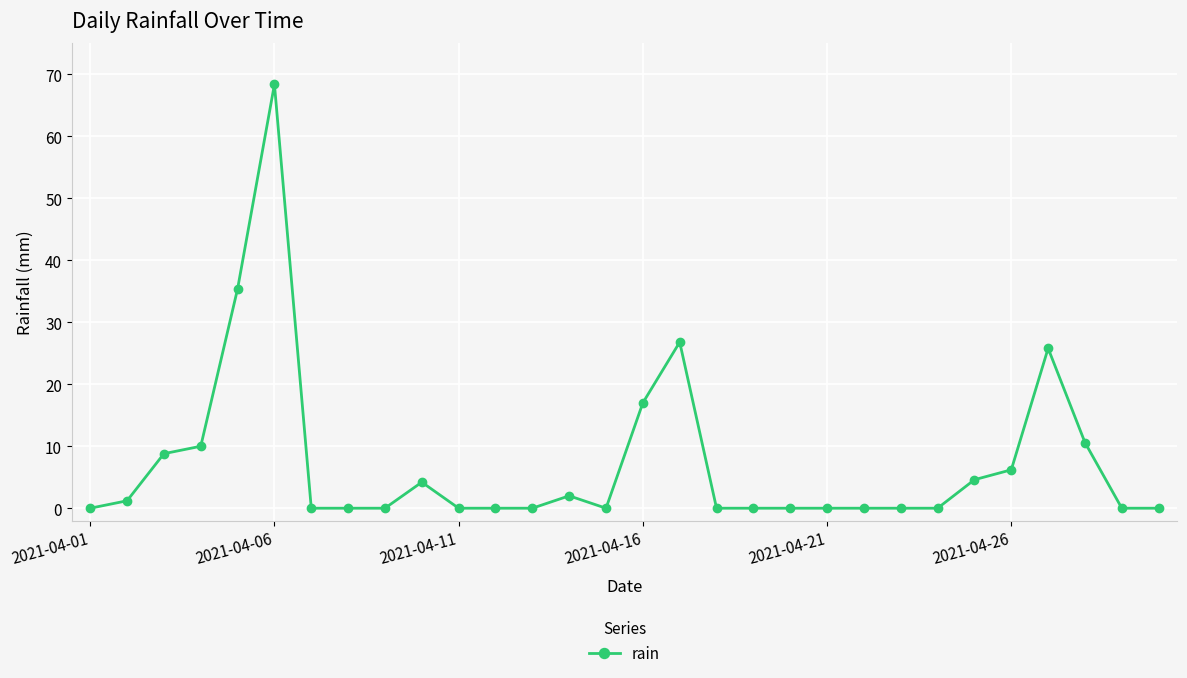

What is the greatest value displayed?

68.4